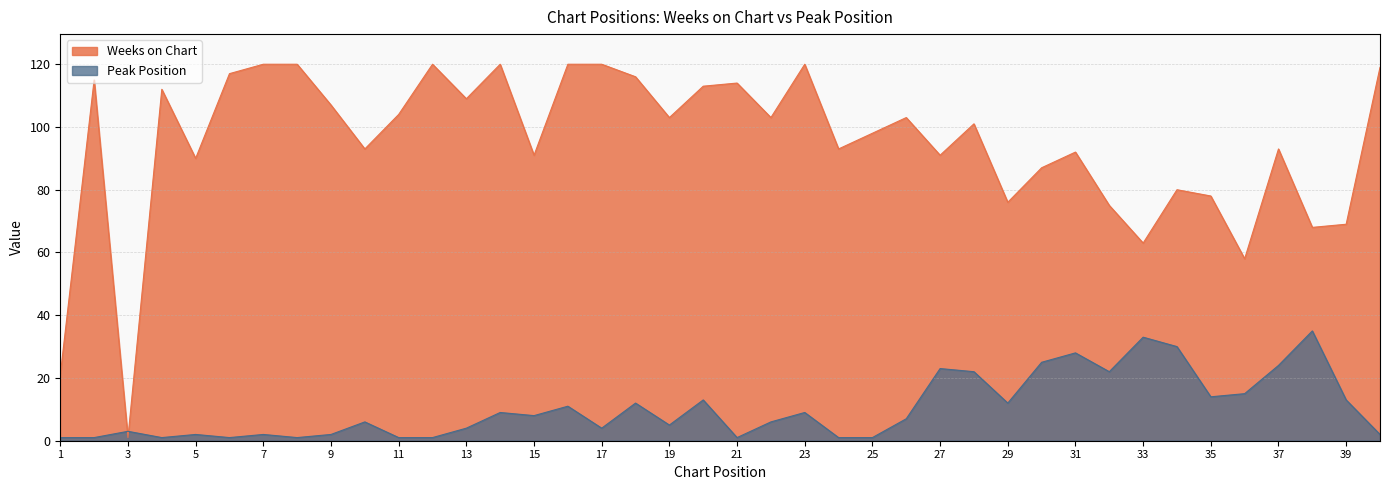

How many intersections are there between Weeks on Chart and Peak Position?

2